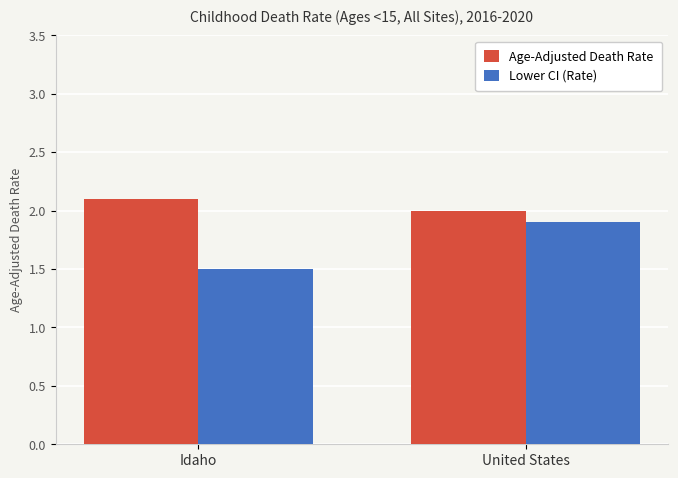

Rank the series by their maximum value, from lowest to highest.

Lower CI (Rate), Age-Adjusted Death Rate